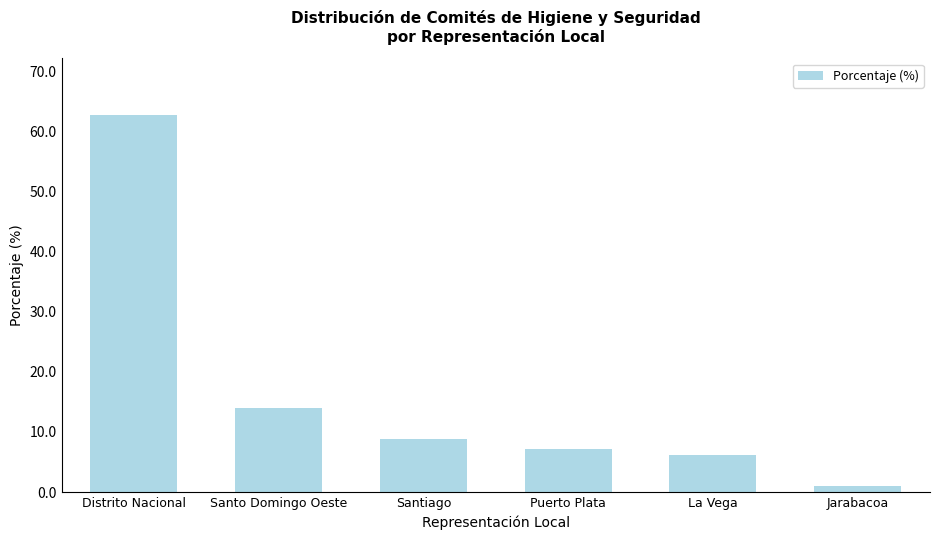

At which category does the chart reach its peak across all series?

Distrito Nacional